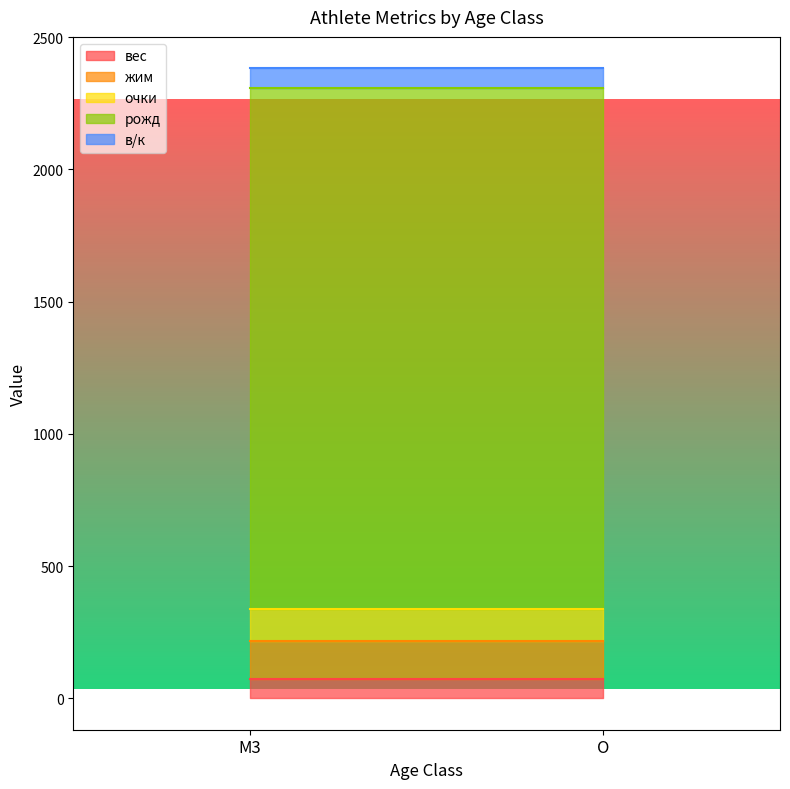

Reading left to right, what are all the values shown in this chart?

вес: M3=73.4	O=73.4
жим: M3=142.8	O=142.8
очки: M3=121.1	O=121.1
рожд: M3=1970.0	O=1970.0
в/к: M3=75.0	O=75.0